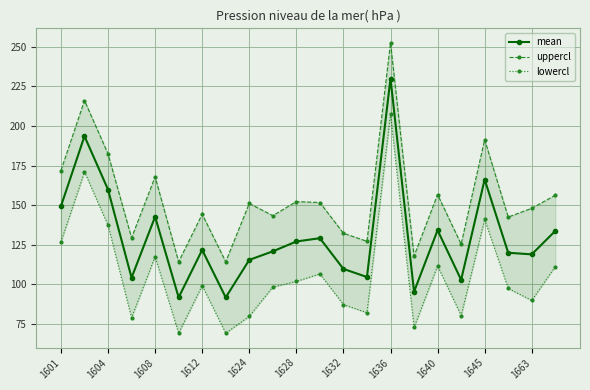

What is the smallest value displayed?

69.3